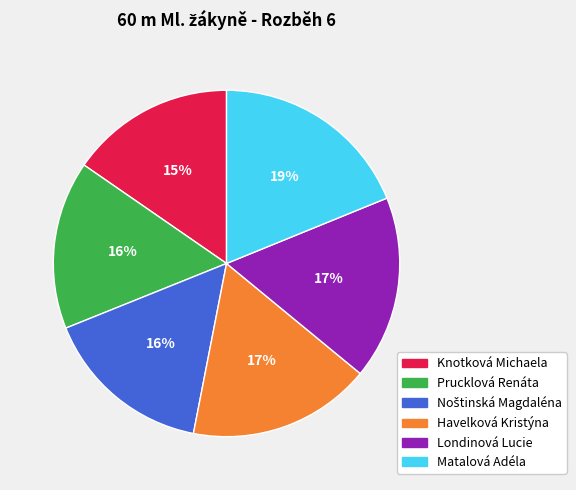

Is the sum of Matalová Adéla and Havelková Kristýna greater than half?

No